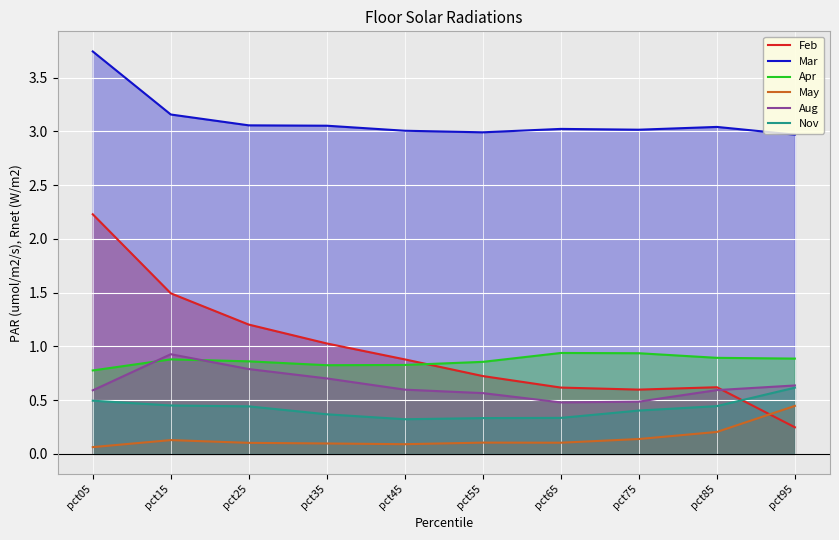

How many May values are between 0 and 1?

10